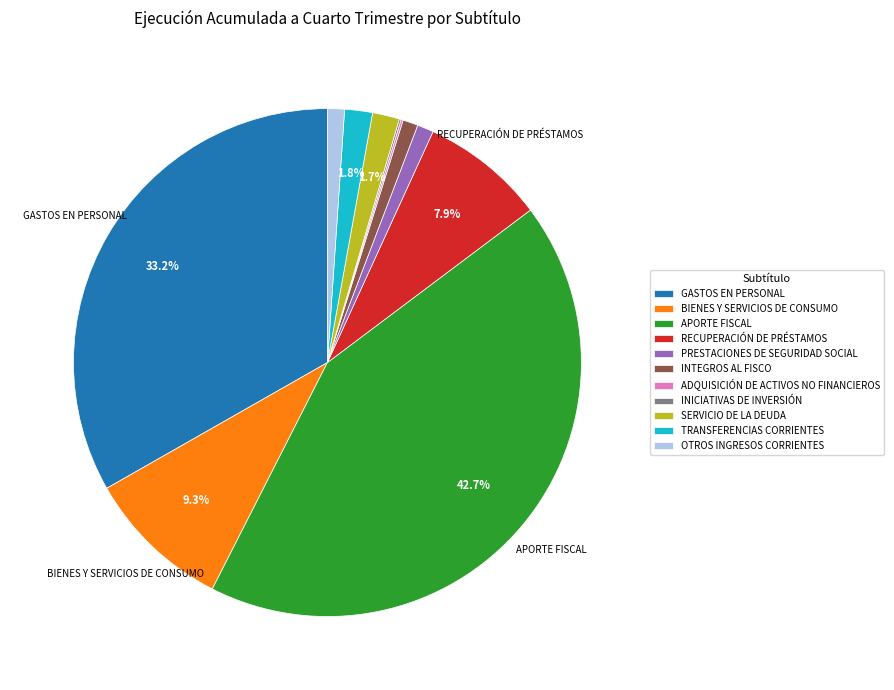

To the nearest percent, what is the average slice percentage?

9%